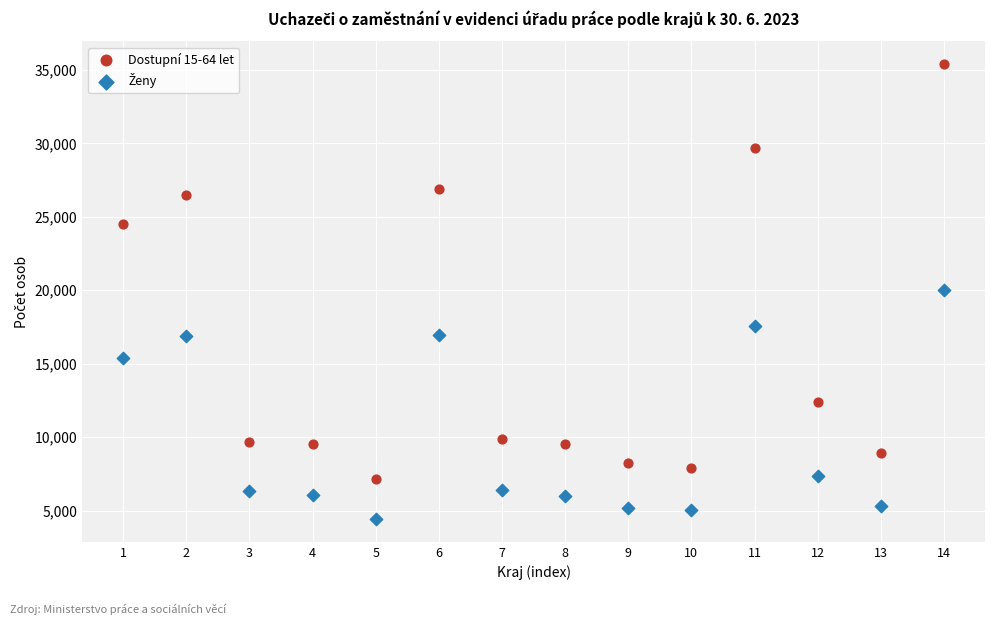

Across all data points, what is the range of Y values (max minus min)?

30973